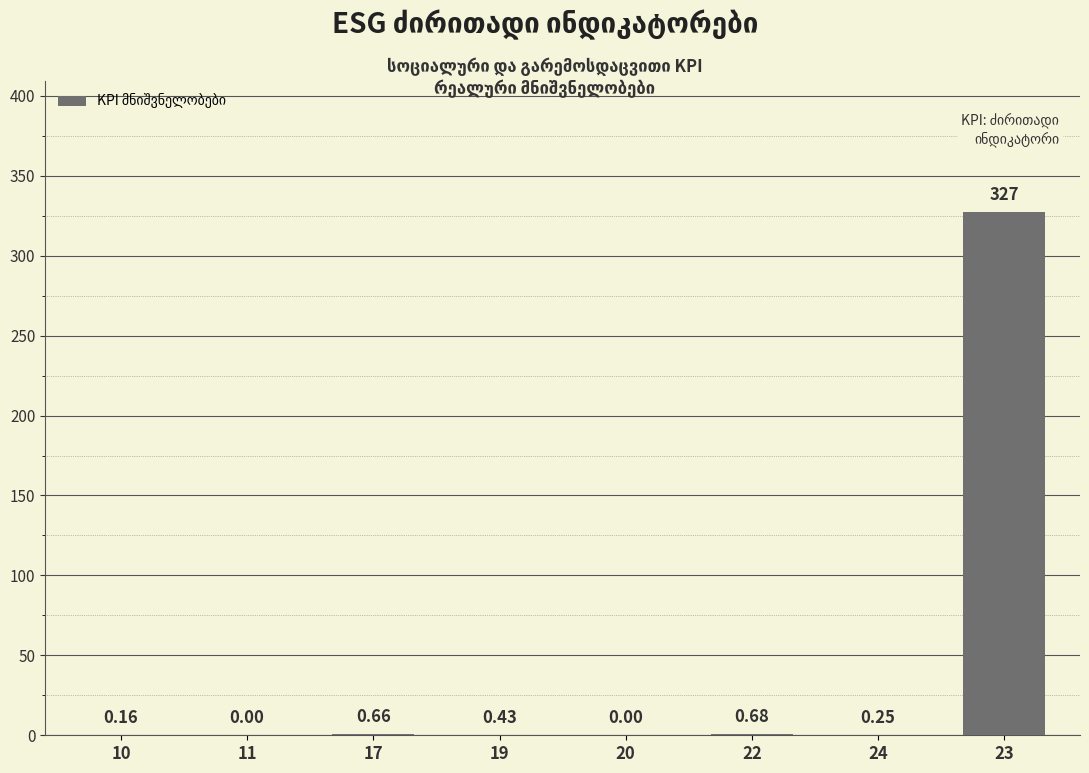

How many positive values are there?

6